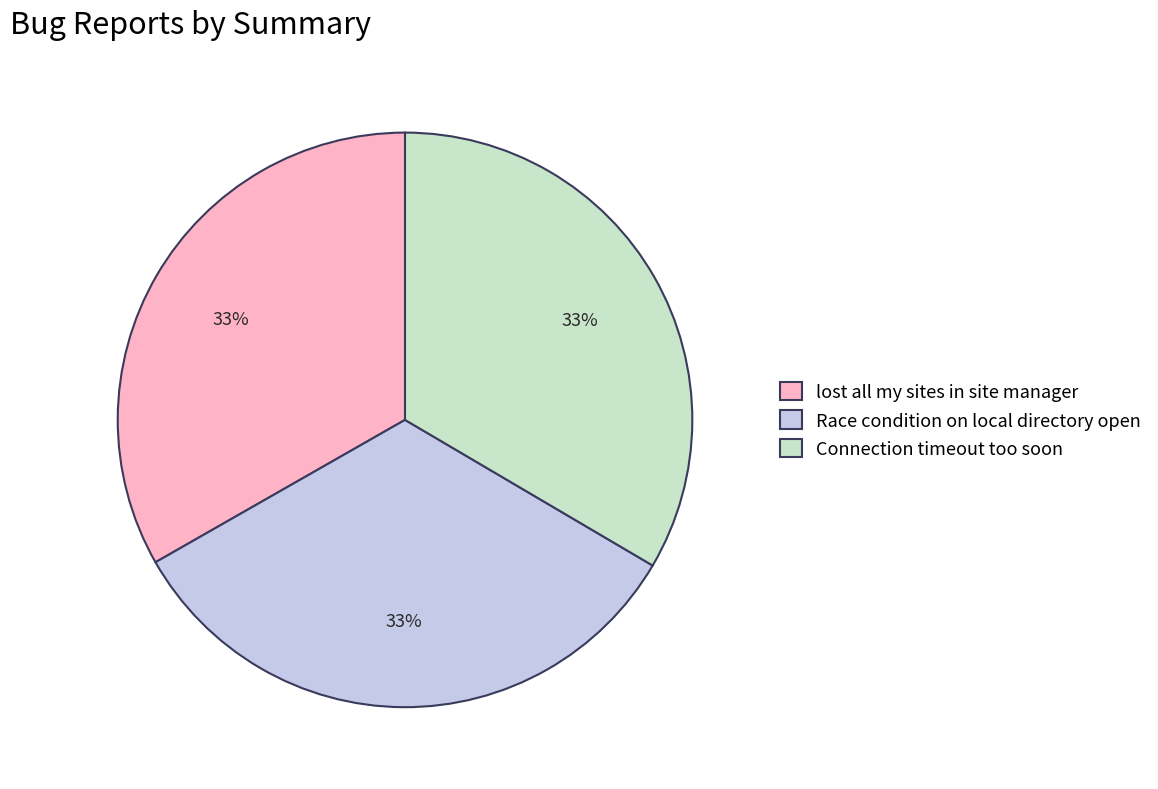

Do Connection timeout too soon and Race condition on local directory open together represent more than half of the pie?

Yes